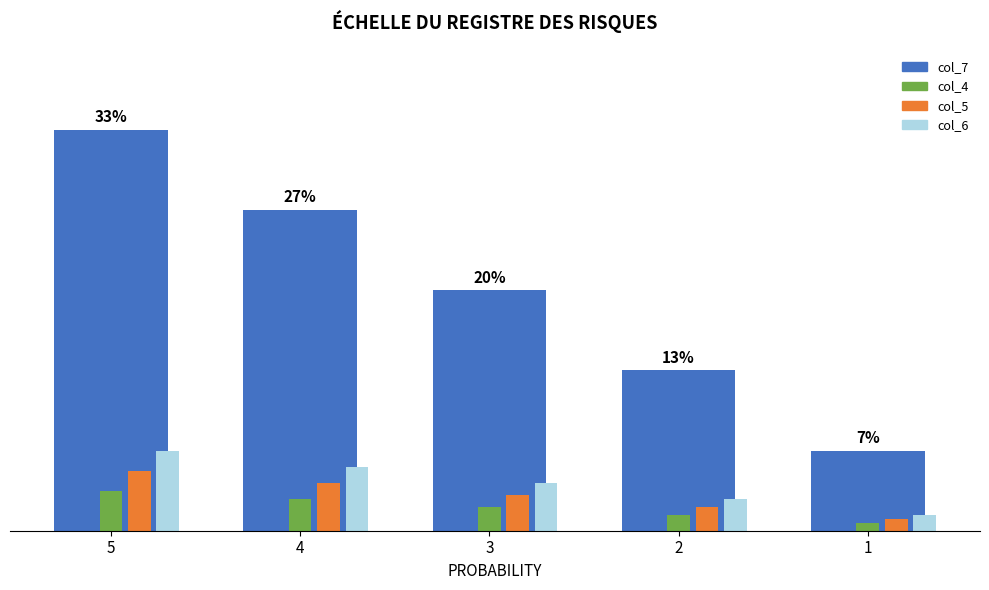

Between 2 and 3, which is larger?

3